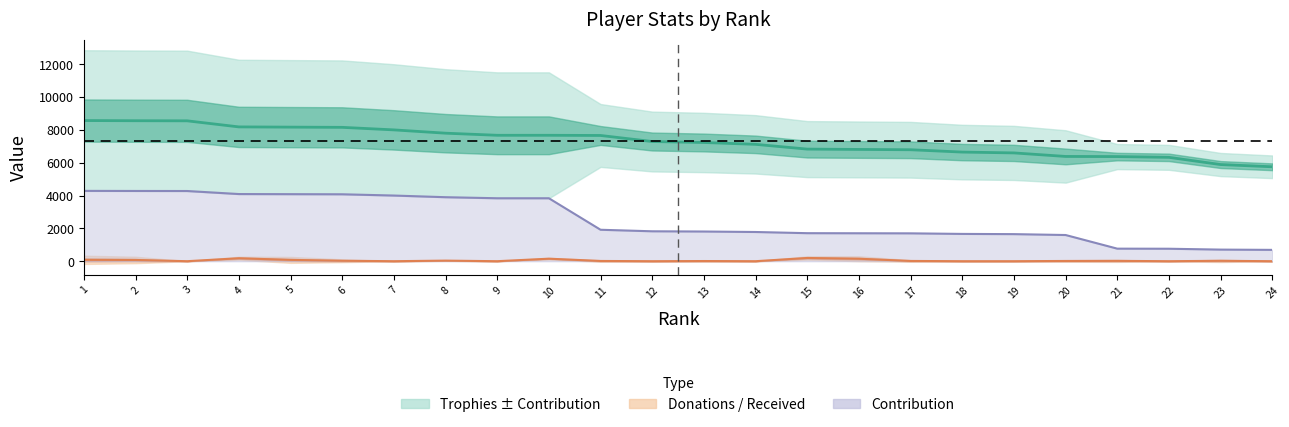

How many distinct data groups are displayed?

3